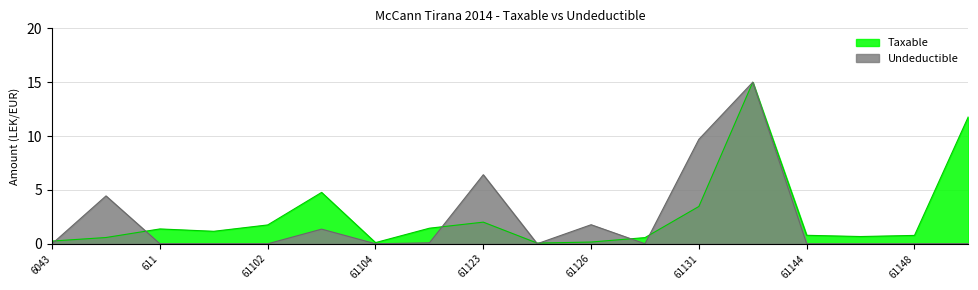

Does the chart have visible grid lines?

Yes